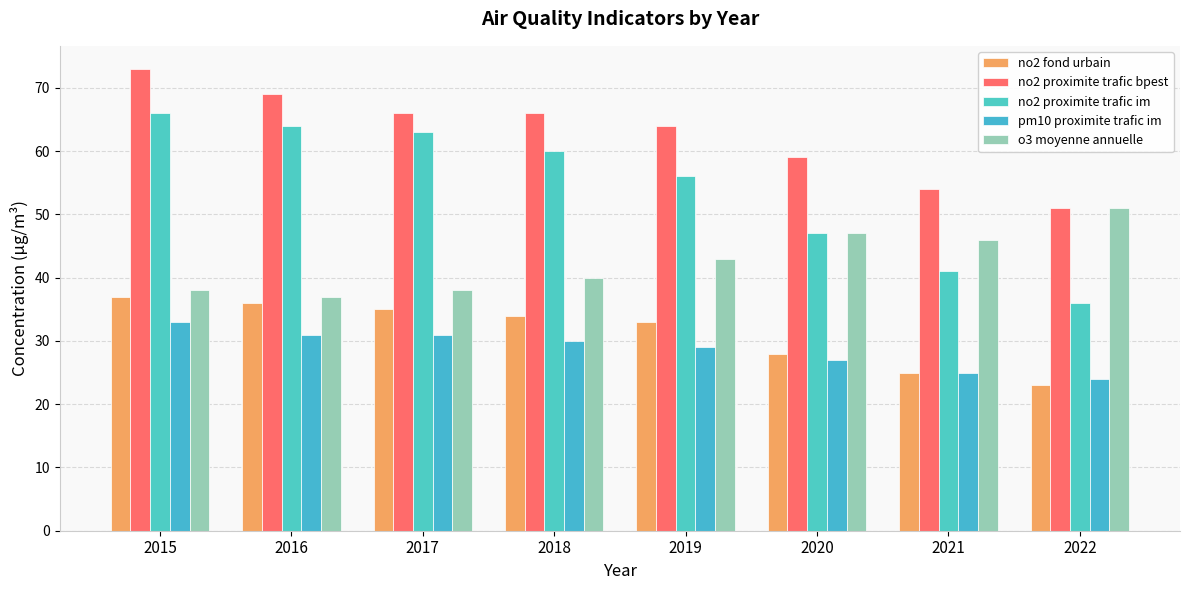

Read the o3 moyenne annuelle value at 2020, to the nearest 10.

50